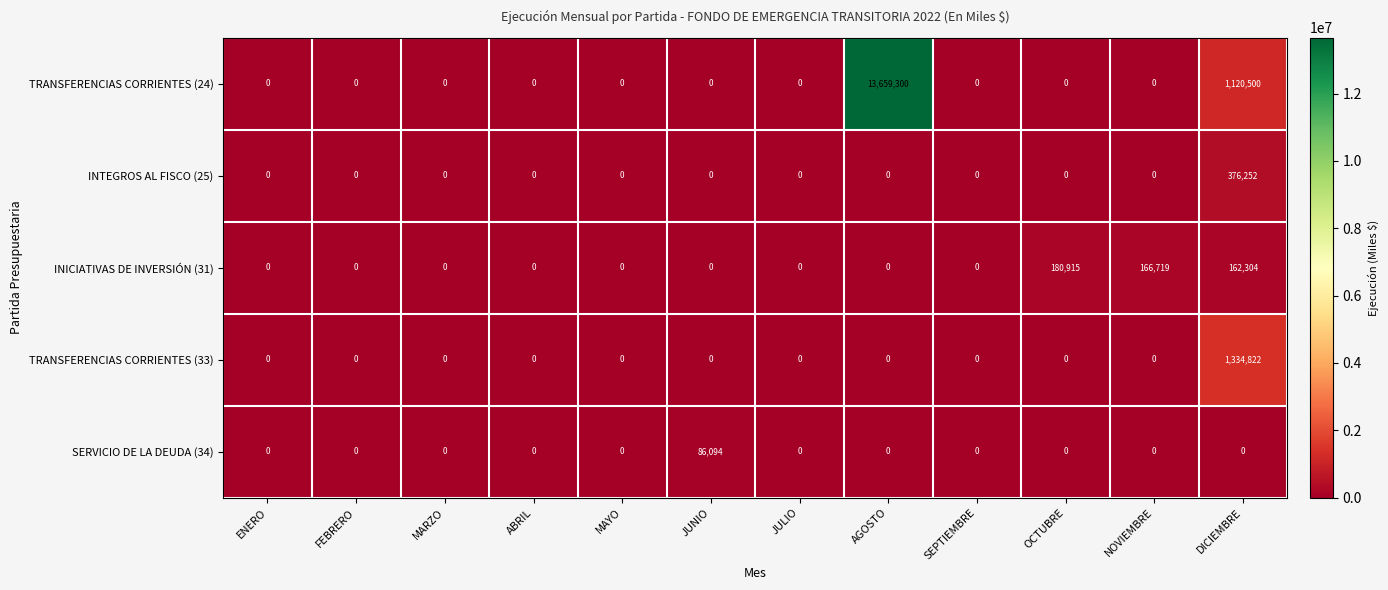

Which label corresponds to the largest value in the chart?

AGOSTO